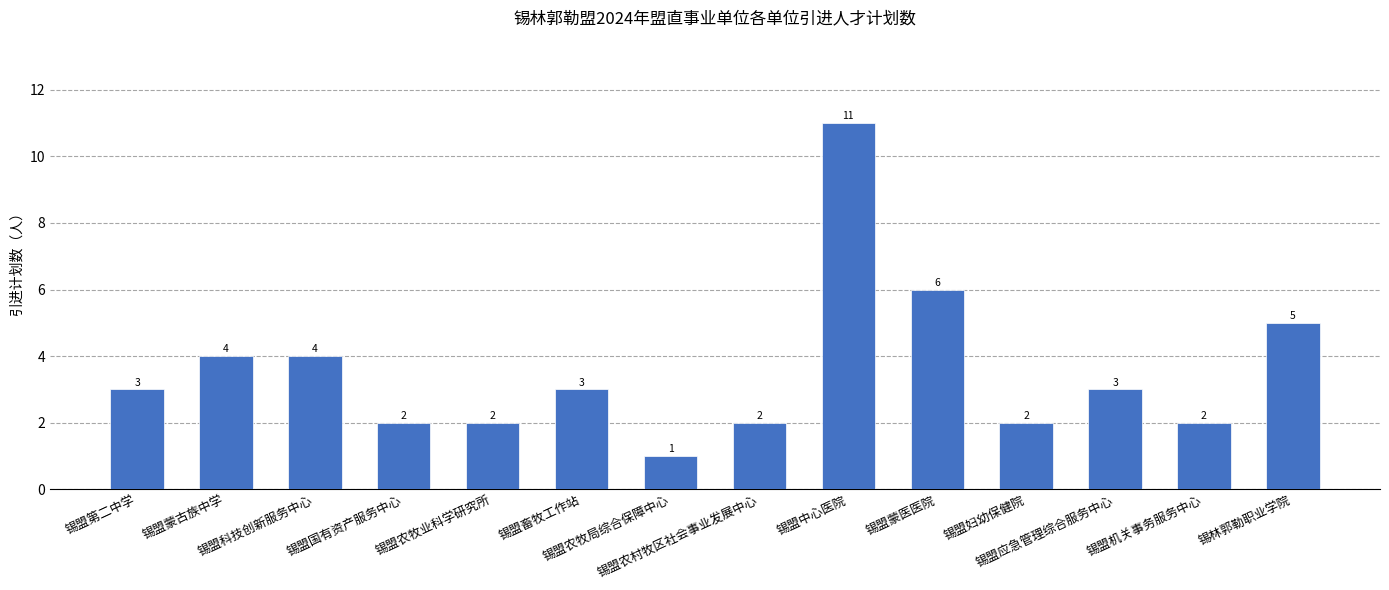

What position from the right is 锡盟中心医院?

6